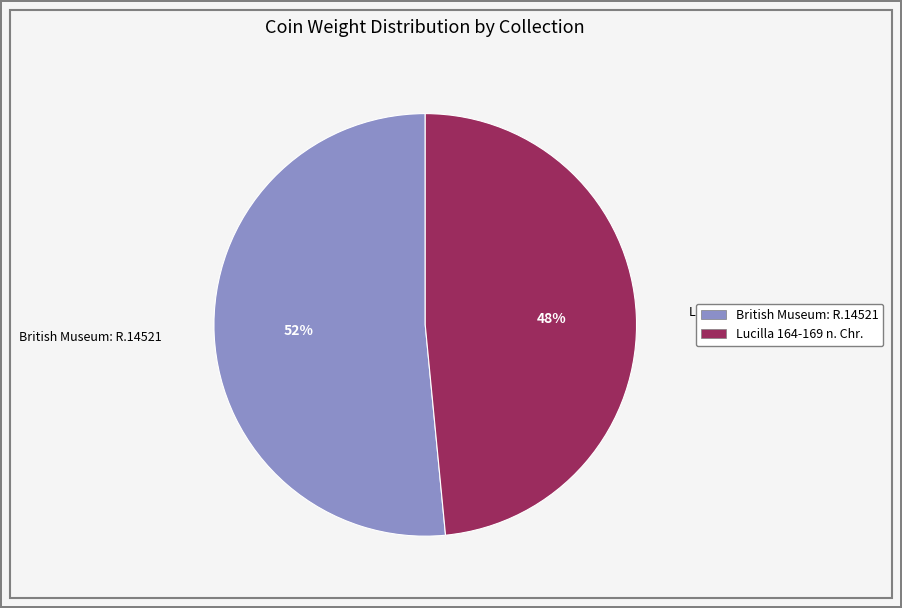

The Lucilla 164-169 n. Chr. slice represents 58% of the pie. True or false?

False